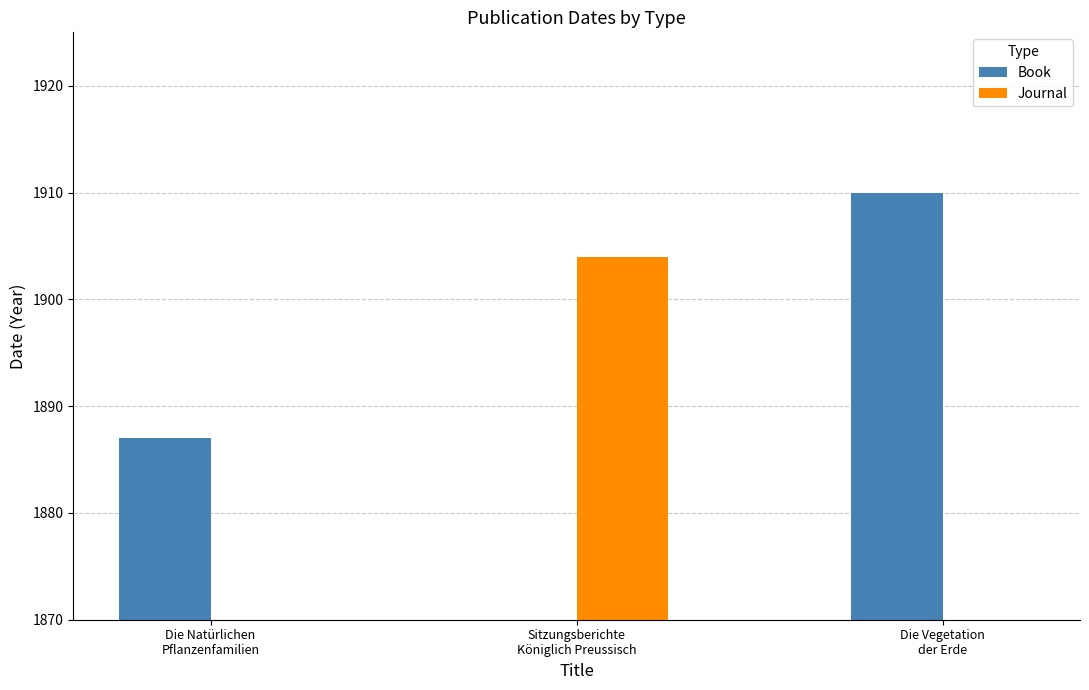

Rank the categories by Journal value from highest to lowest.

Sitzungsberichte
Königlich Preussisch, Die Natürlichen
Pflanzenfamilien, Die Vegetation
der Erde